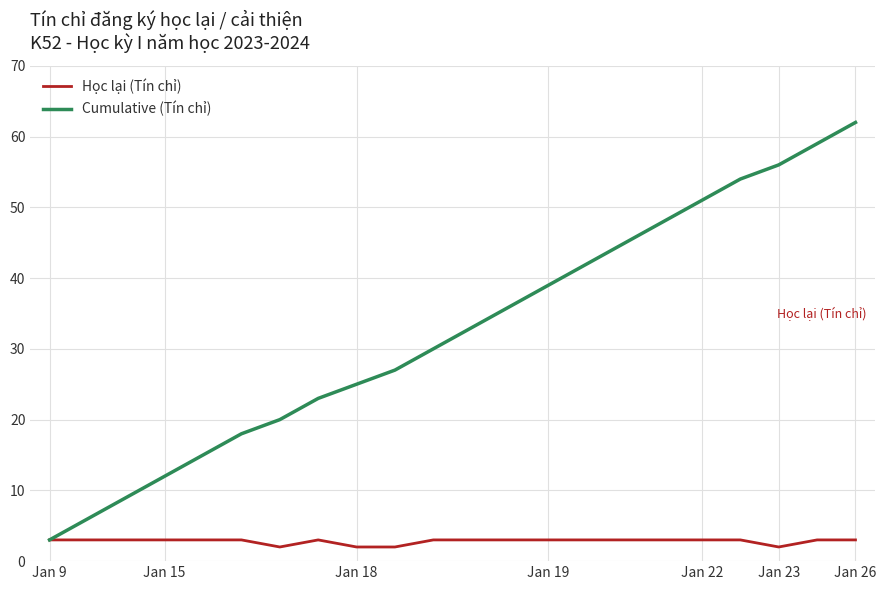

What is the highest value of the Cumulative (Tín chỉ) series?

62